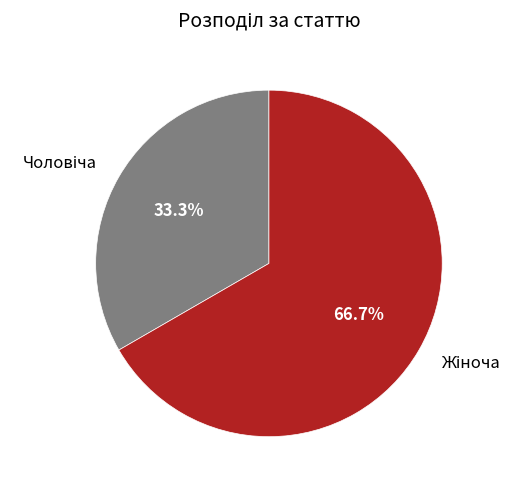

Is there a majority slice in this chart?

Yes